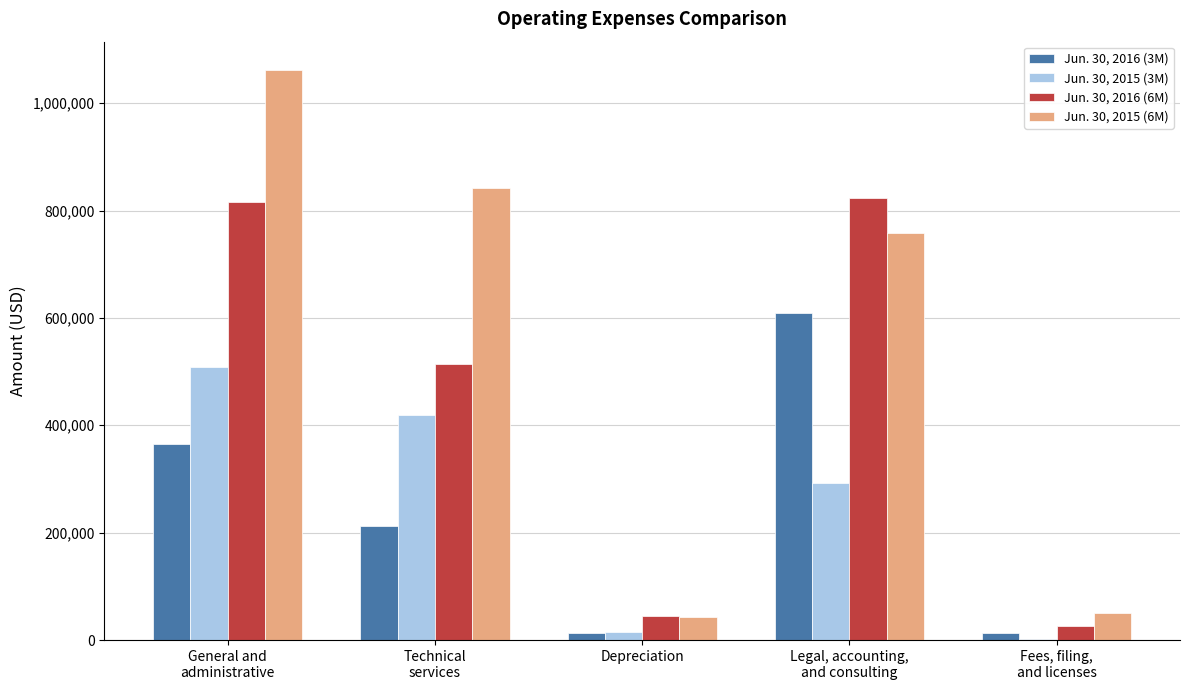

What is the maximum value shown in the chart?

1061380